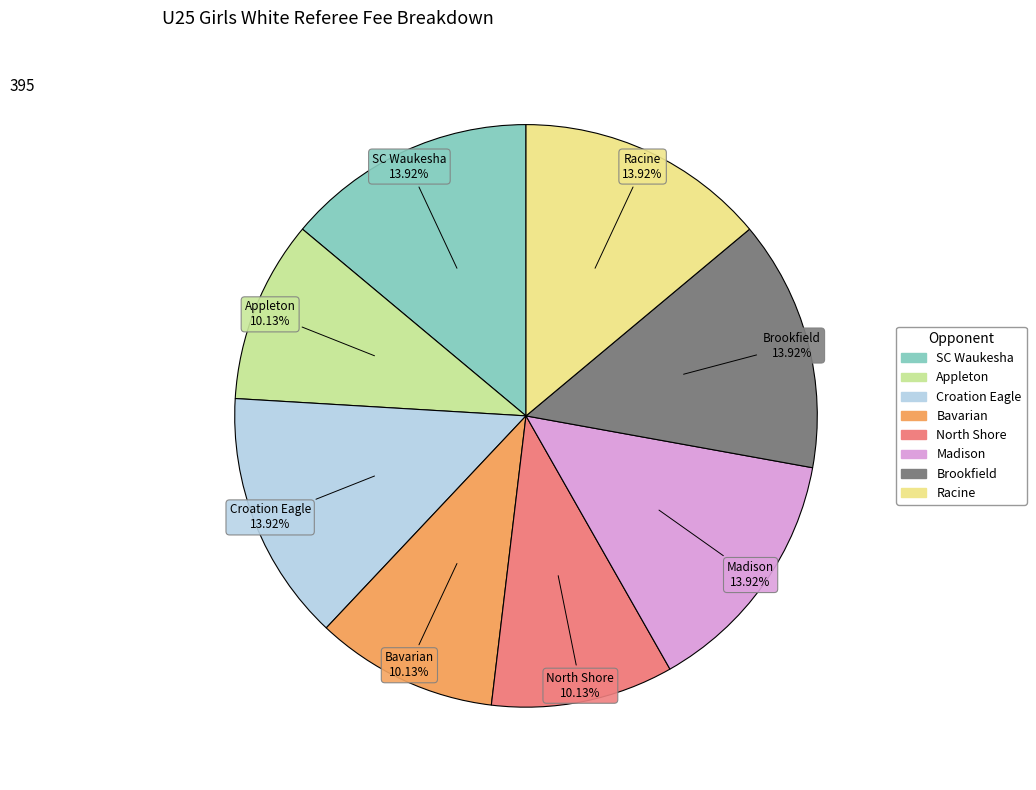

The Brookfield slice represents 1% of the pie. True or false?

False